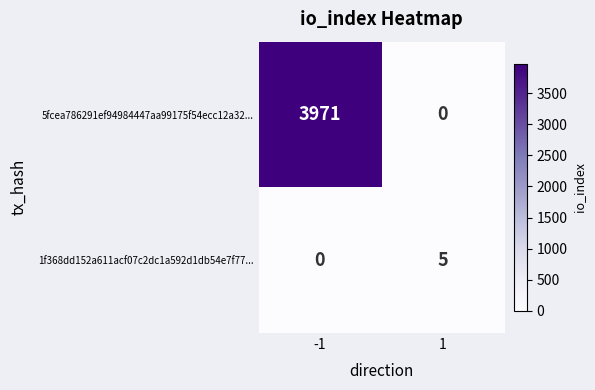

How many values in the 5fcea786291ef94984447aa99175f54ecc12a32... series are below 3971?

1